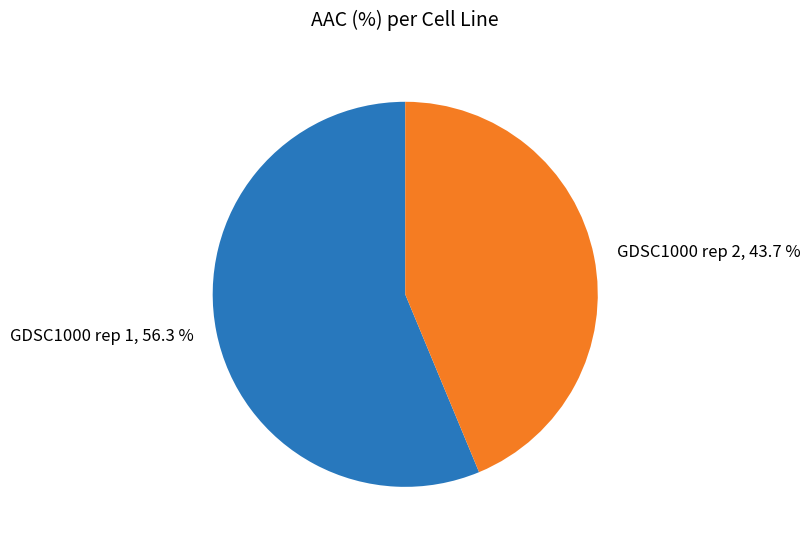

Do GDSC1000 rep 1 and GDSC1000 rep 2 together represent more than half of the pie?

Yes